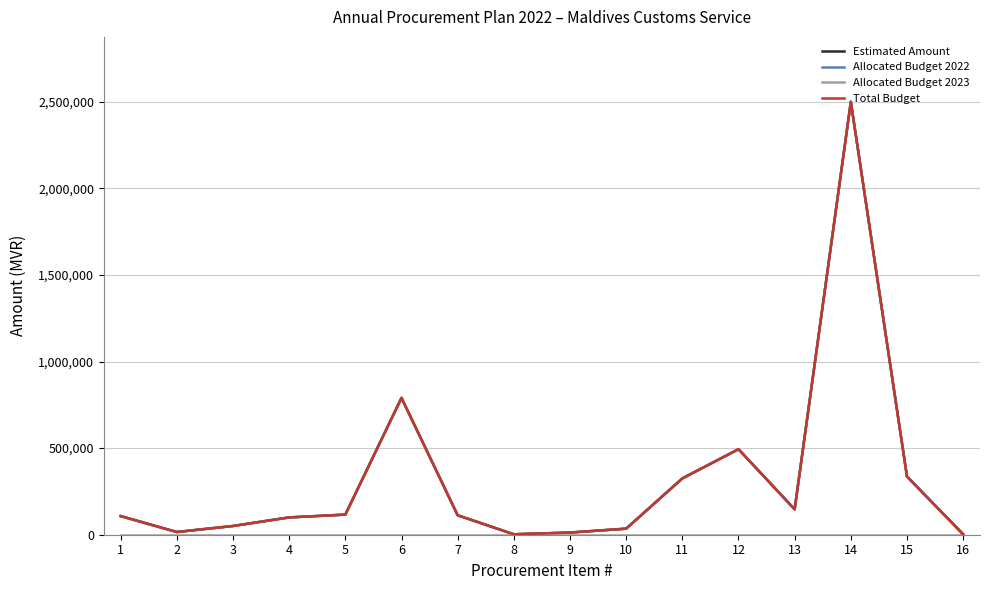

Does the chart display data point markers on the line(s)?

No